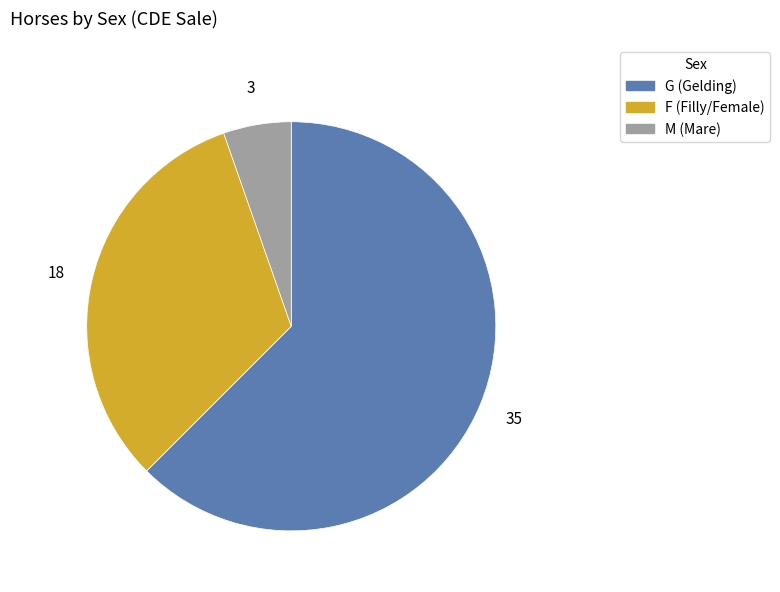

Combined, do G and M account for over 50%?

Yes